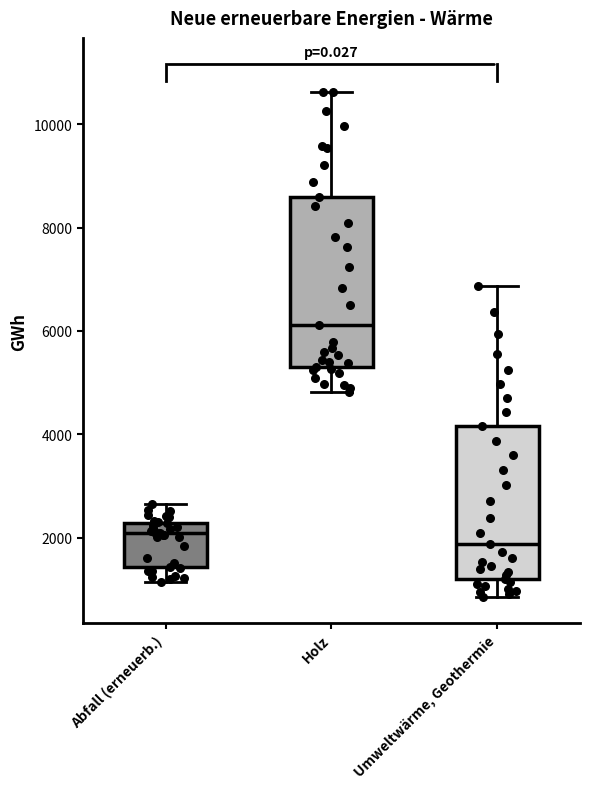

Reading left to right, transcribe this box plot: for each box, give where its median line is, the range the box spans, and where its two whiskers end, as read against the y-axis. The values are not printed on the chart, so give them approximately, as read against the axis.

Abfall (erneuerb.): median 2000, box 1400 to 2200, whiskers 1200 to 2600
Holz: median 6200, box 5200 to 8600, whiskers 4800 to 10600
Umweltwärme, Geothermie: median 1800, box 1200 to 4200, whiskers 800 to 6800